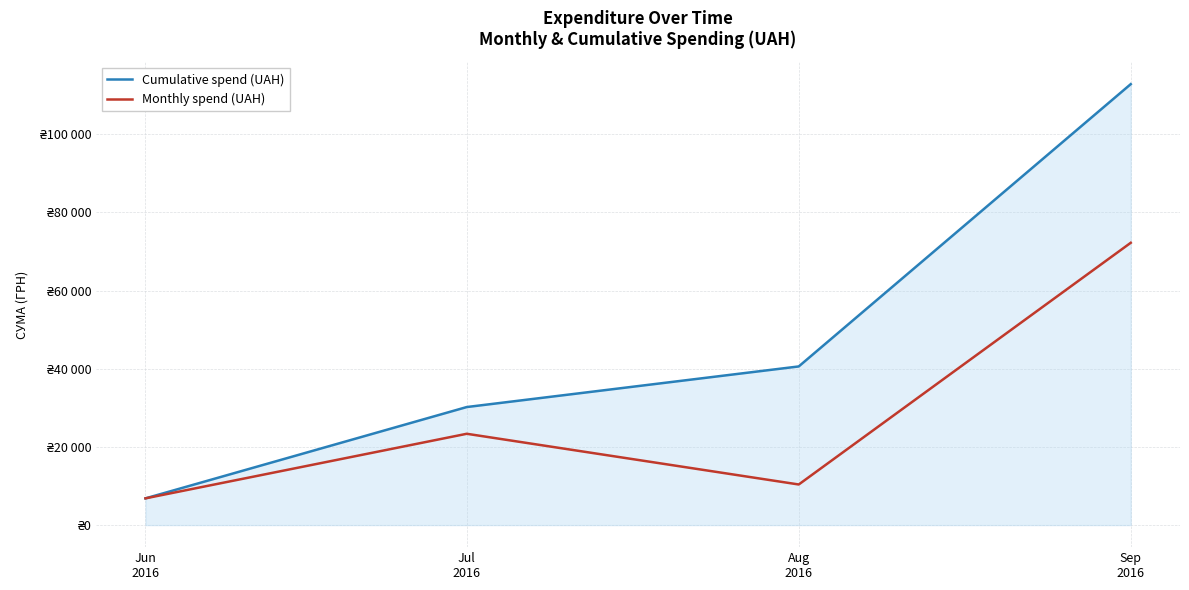

The Monthly spend (UAH) series shows 6841.0 at Jun
2016. True or false?

True